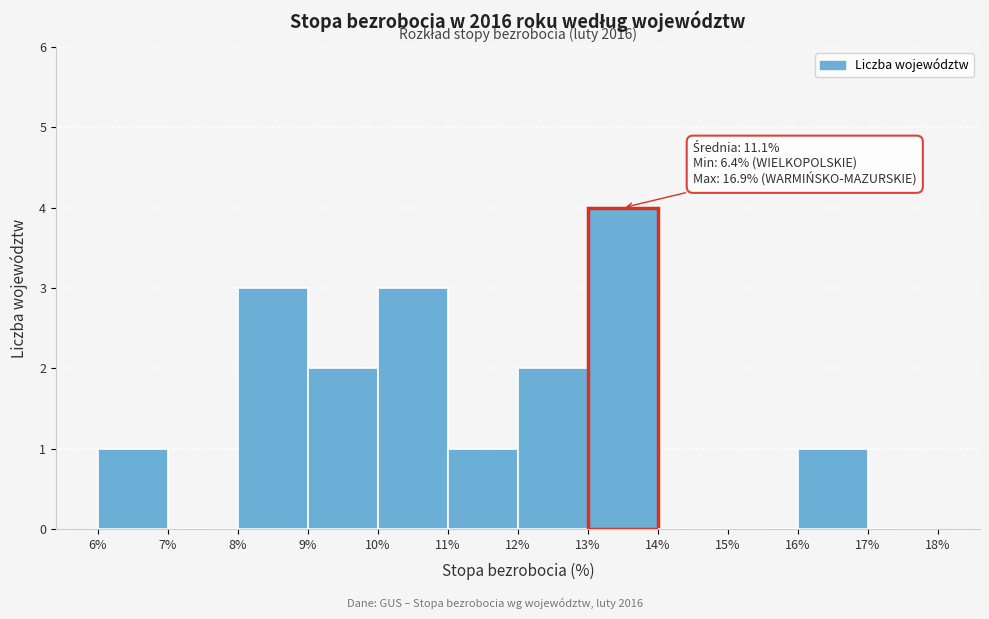

Which range on the x-axis has the tallest bar?

13% to 14%